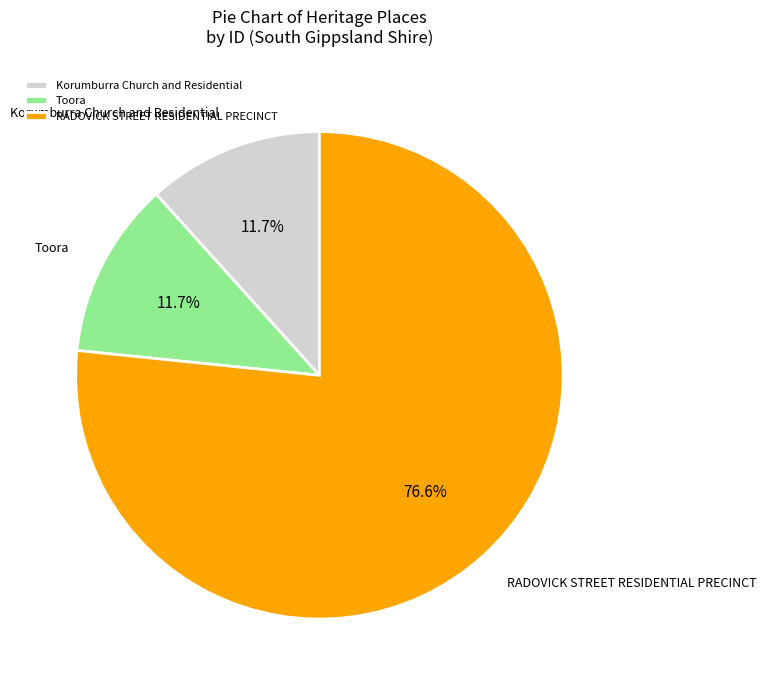

To the nearest percent, what is the difference between the RADOVICK STREET RESIDENTIAL PRECINCT and Toora slice percentages?

65%